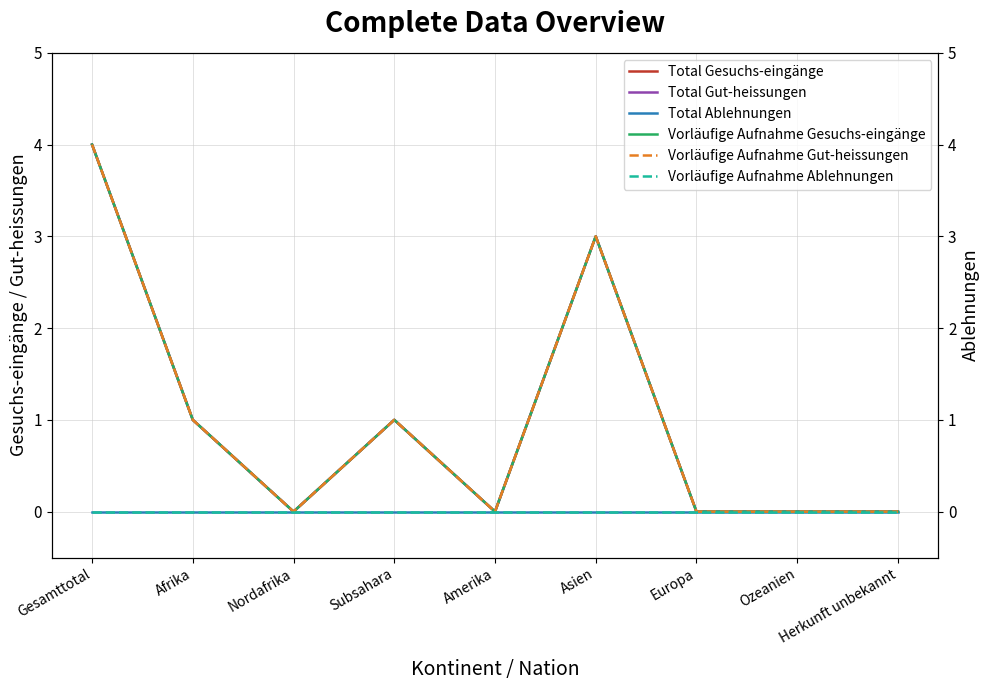

At which category is the sum across all series the highest?

Gesamttotal